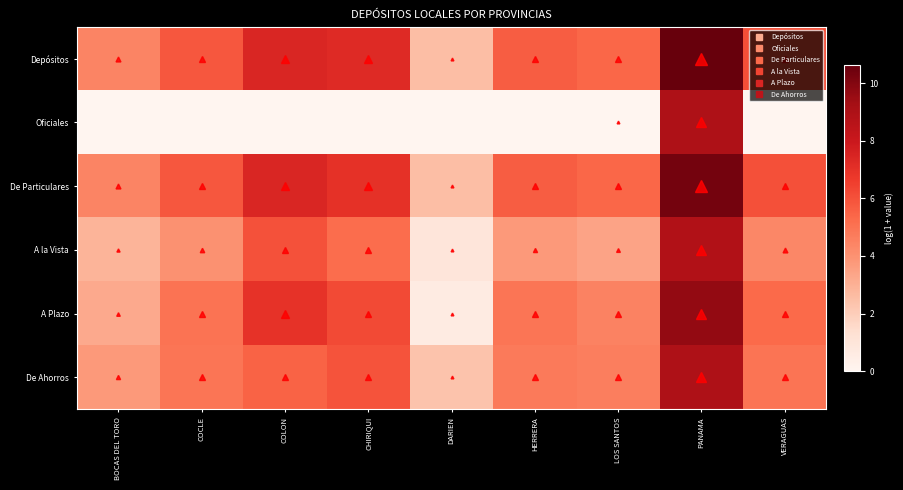

Reading right to left, what are all the values shown in this chart?

Depósitos: VERAGUAS=6.1	PANAMA=10.6	LOS SANTOS=5.4	HERRERA=5.7	DARIEN=2.6	CHIRIQUI=7.3	COLON=7.4	COCLE=5.8	BOCAS DEL TORO=4.4
Oficiales: VERAGUAS=0.0	PANAMA=9.0	LOS SANTOS=0.0	HERRERA=0.0	DARIEN=0.0	CHIRIQUI=0.0	COLON=0.0	COCLE=0.0	BOCAS DEL TORO=0.0
De Particulares: VERAGUAS=6.0	PANAMA=10.3	LOS SANTOS=5.4	HERRERA=5.7	DARIEN=2.6	CHIRIQUI=7.0	COLON=7.4	COCLE=5.8	BOCAS DEL TORO=4.4
A la Vista: VERAGUAS=4.3	PANAMA=8.9	LOS SANTOS=3.4	HERRERA=3.8	DARIEN=1.0	CHIRIQUI=5.2	COLON=6.0	COCLE=4.0	BOCAS DEL TORO=2.9
A Plazo: VERAGUAS=5.3	PANAMA=9.7	LOS SANTOS=4.5	HERRERA=4.9	DARIEN=0.6	CHIRIQUI=6.2	COLON=6.9	COCLE=5.0	BOCAS DEL TORO=3.2
De Ahorros: VERAGUAS=5.0	PANAMA=8.9	LOS SANTOS=4.6	HERRERA=4.7	DARIEN=2.4	CHIRIQUI=6.0	COLON=5.5	COCLE=4.9	BOCAS DEL TORO=3.8